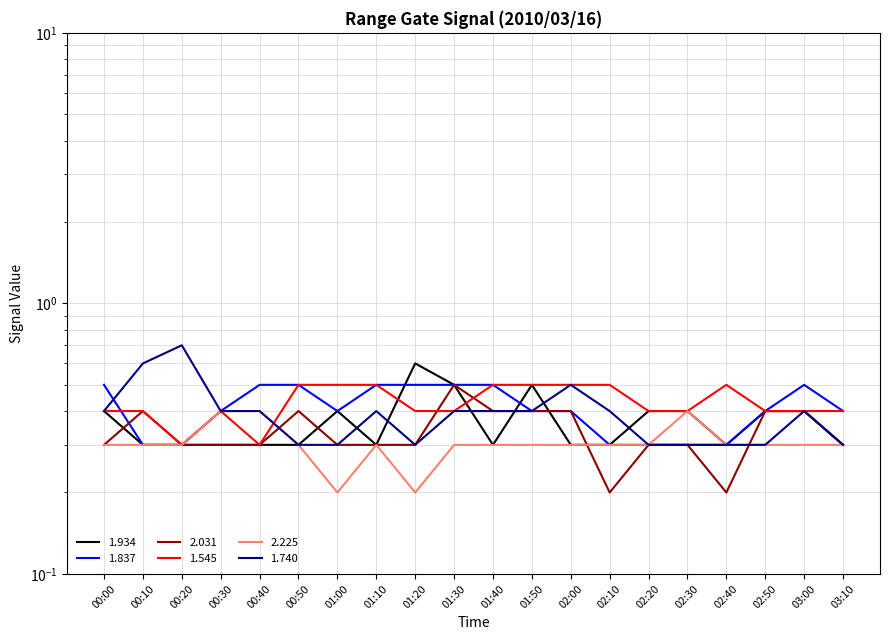

List the labels in order of 1.934 value, largest first.

01:20, 01:30, 01:50, 00:00, 01:00, 02:20, 02:30, 02:50, 03:00, 00:10, 00:20, 00:30, 00:40, 00:50, 01:10, 01:40, 02:00, 02:10, 02:40, 03:10